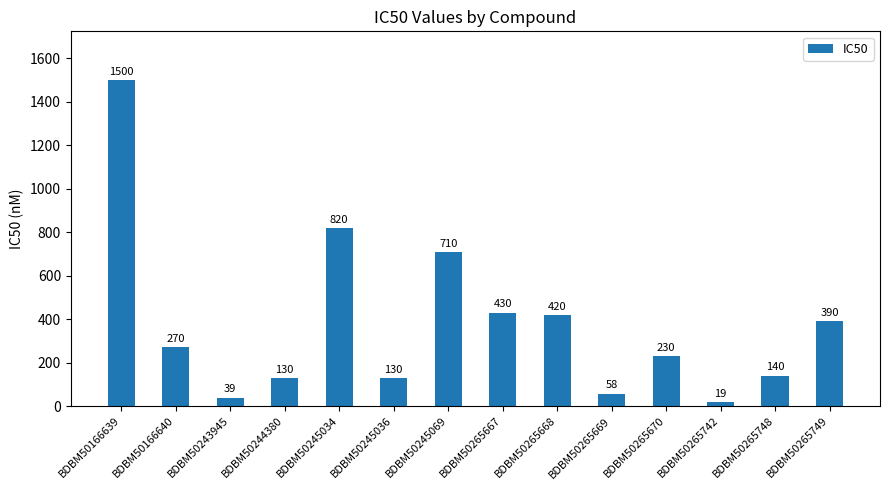

How many bars are there in total?

14